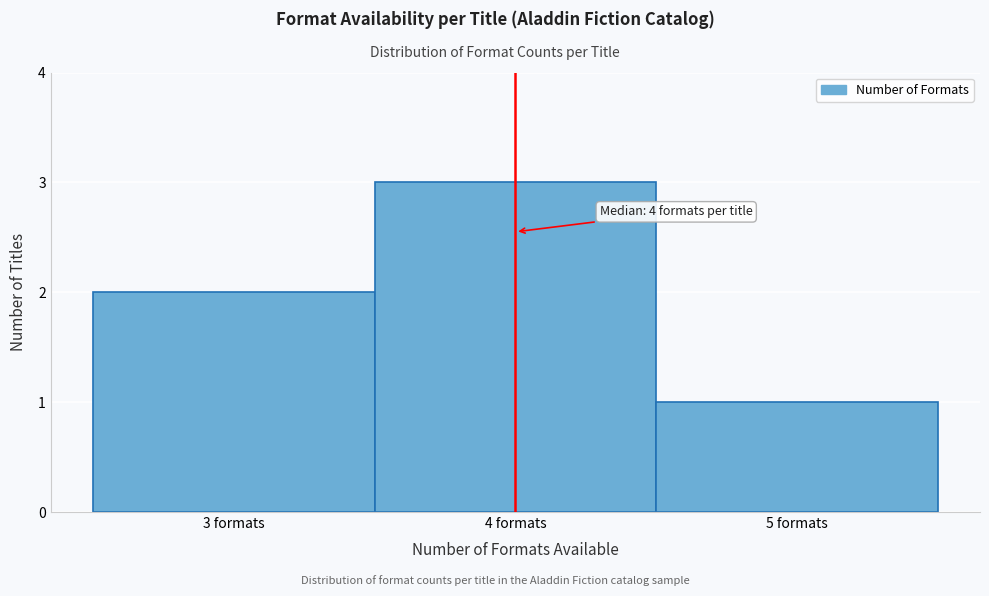

Which range on the x-axis has the tallest bar?

3.5 to 4.5